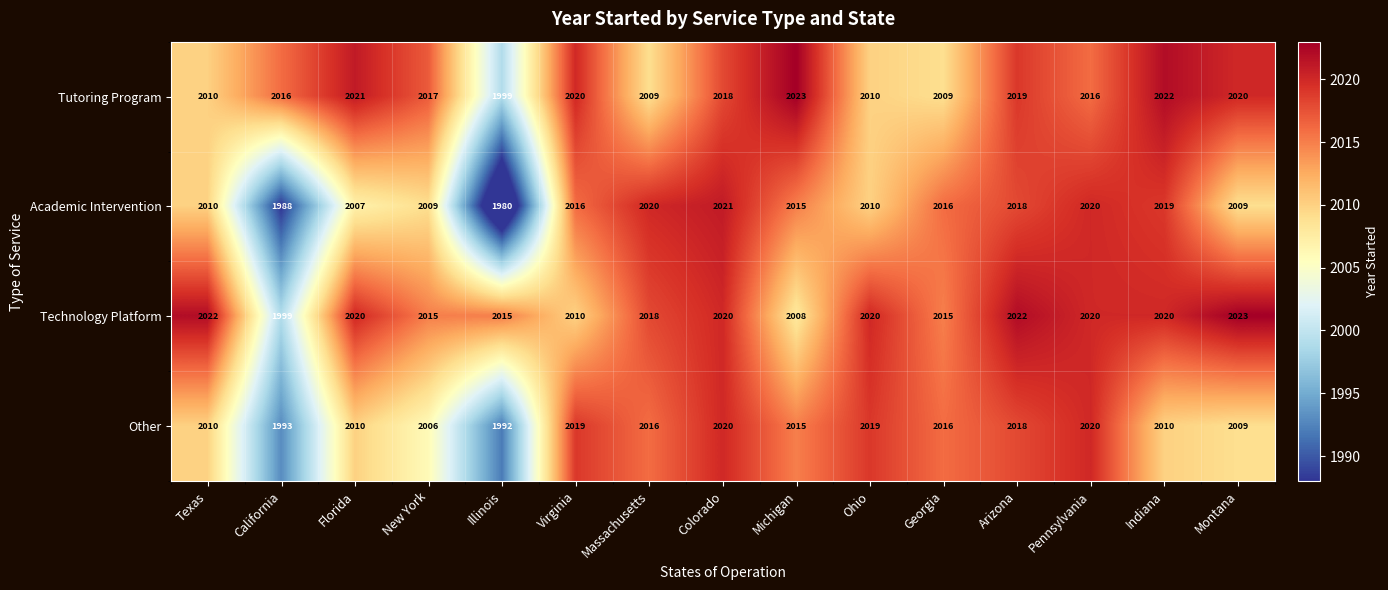

Which label corresponds to the smallest value in the chart?

Illinois